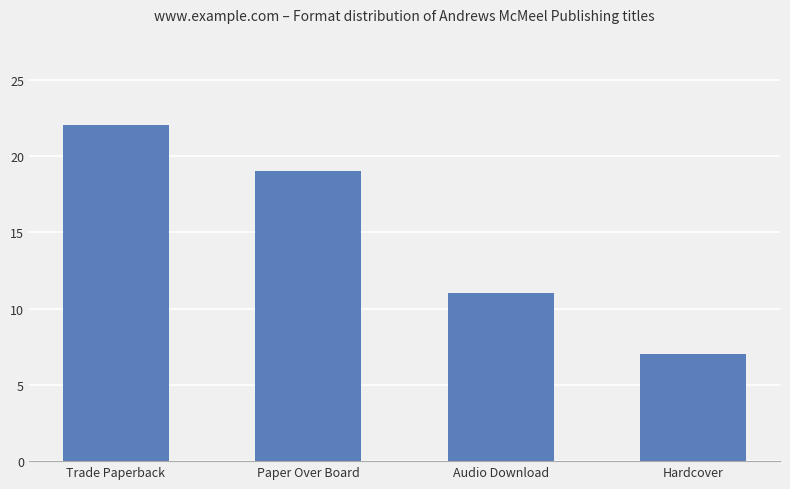

What is the smallest value displayed?

7